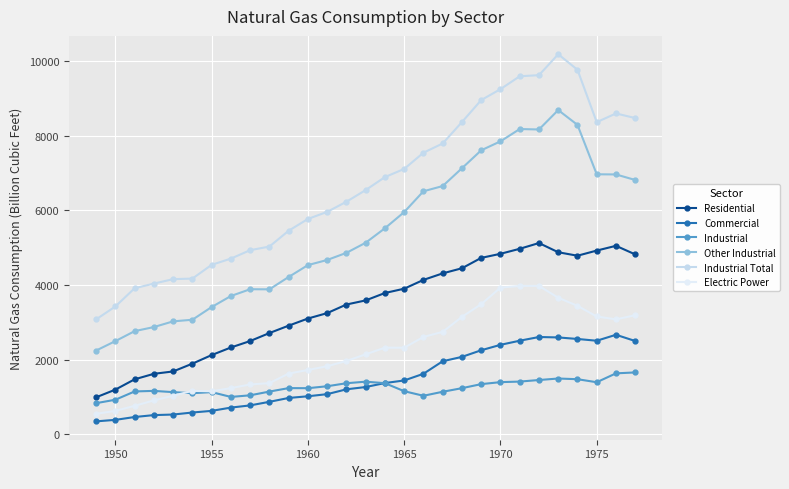

What are all the series names shown in the legend?

Residential, Commercial, Industrial, Other Industrial, Industrial Total, Electric Power